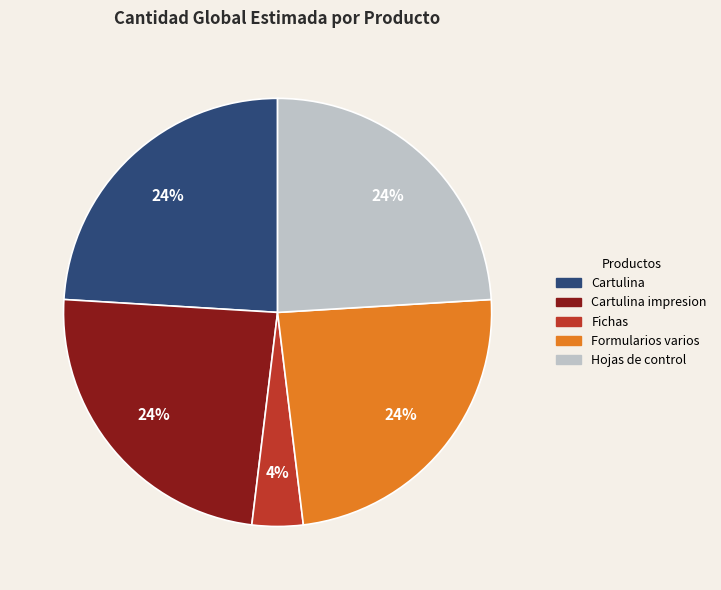

Approximately how many times larger is the value at Cartulina compared to Cartulina impresion?

1.0